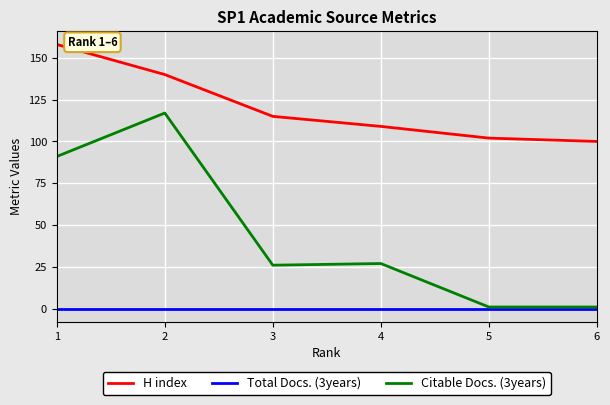

What is the greatest value displayed?

158